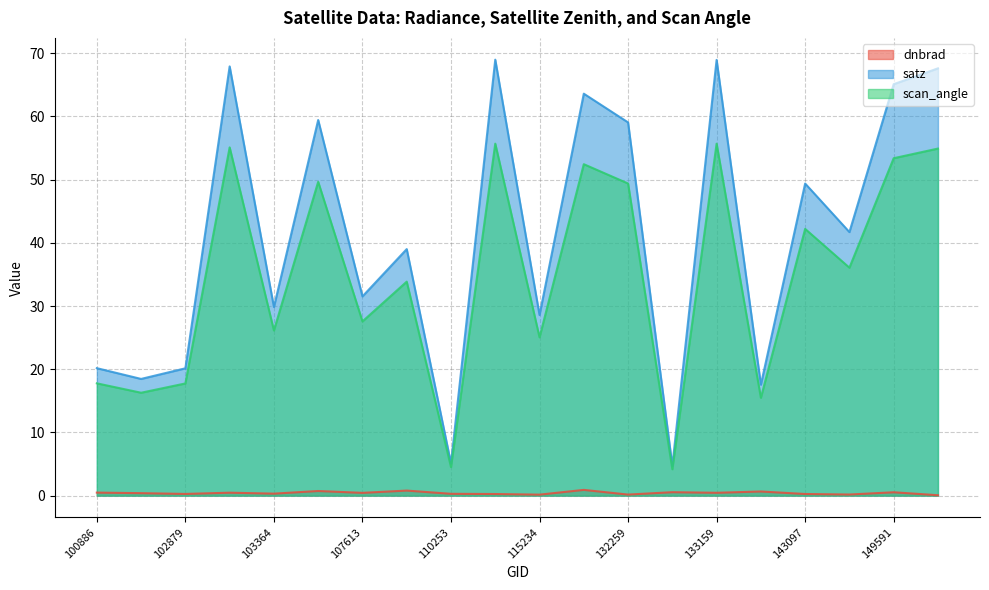

What is the difference between the highest and lowest values at 144085?

41.5